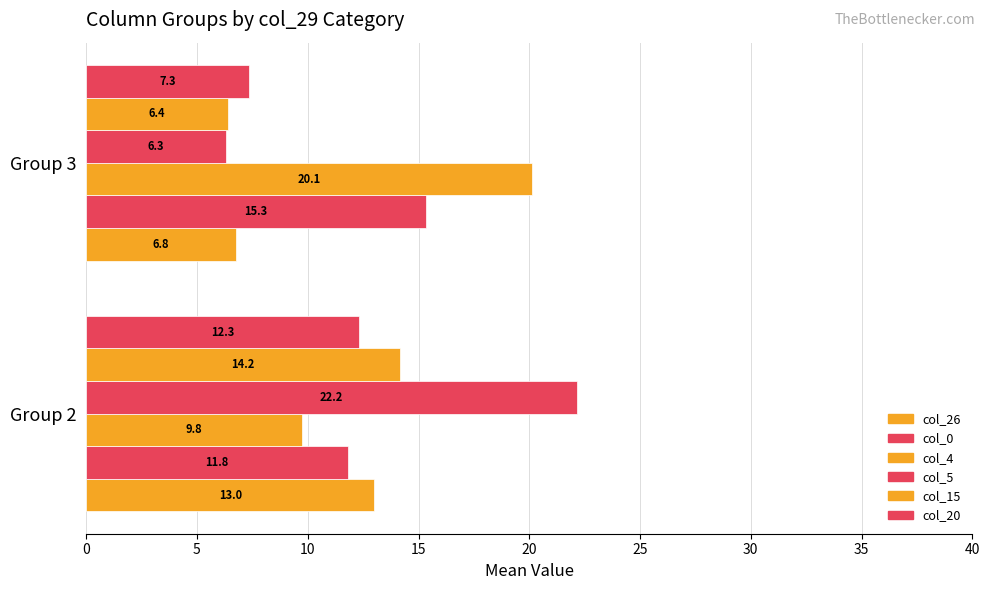

Reading right to left, extract all data points from this chart.

col_26: 6.8	13.0
col_0: 15.3	11.8
col_4: 20.1	9.8
col_5: 6.3	22.2
col_15: 6.4	14.2
col_20: 7.3	12.3